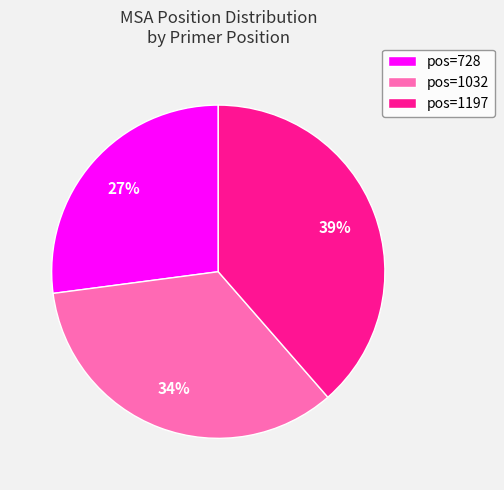

Is there a majority slice in this chart?

No